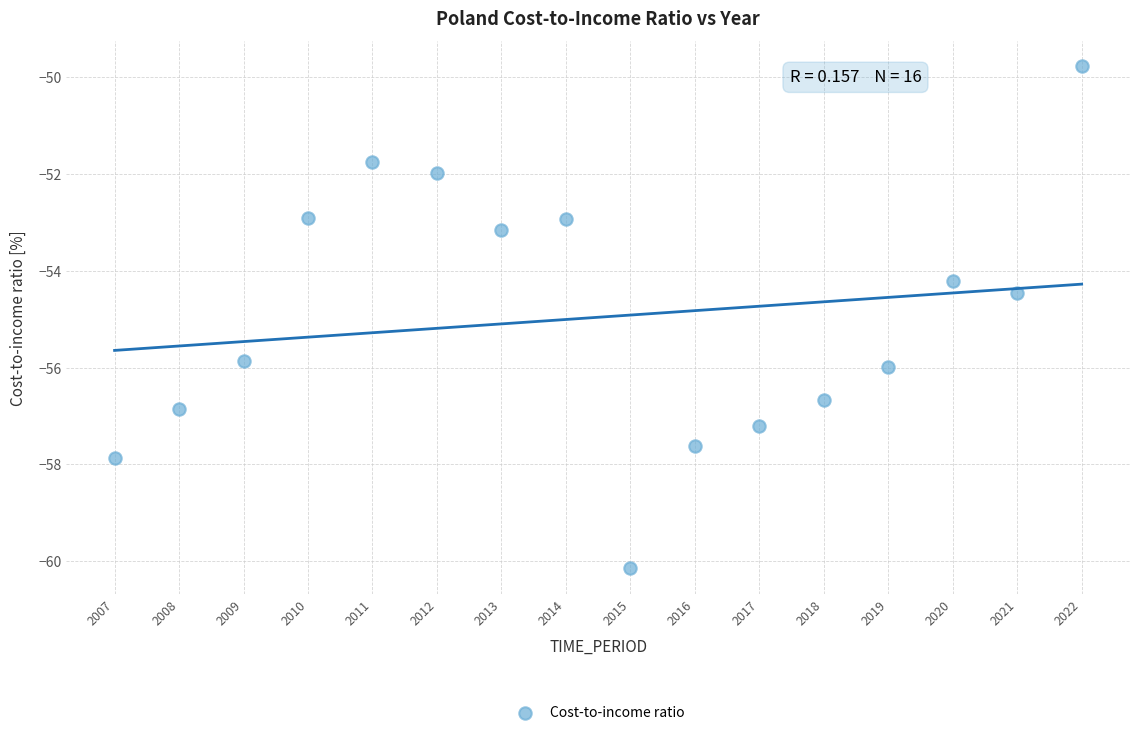

What is the range of X values (max minus min)?

15.0